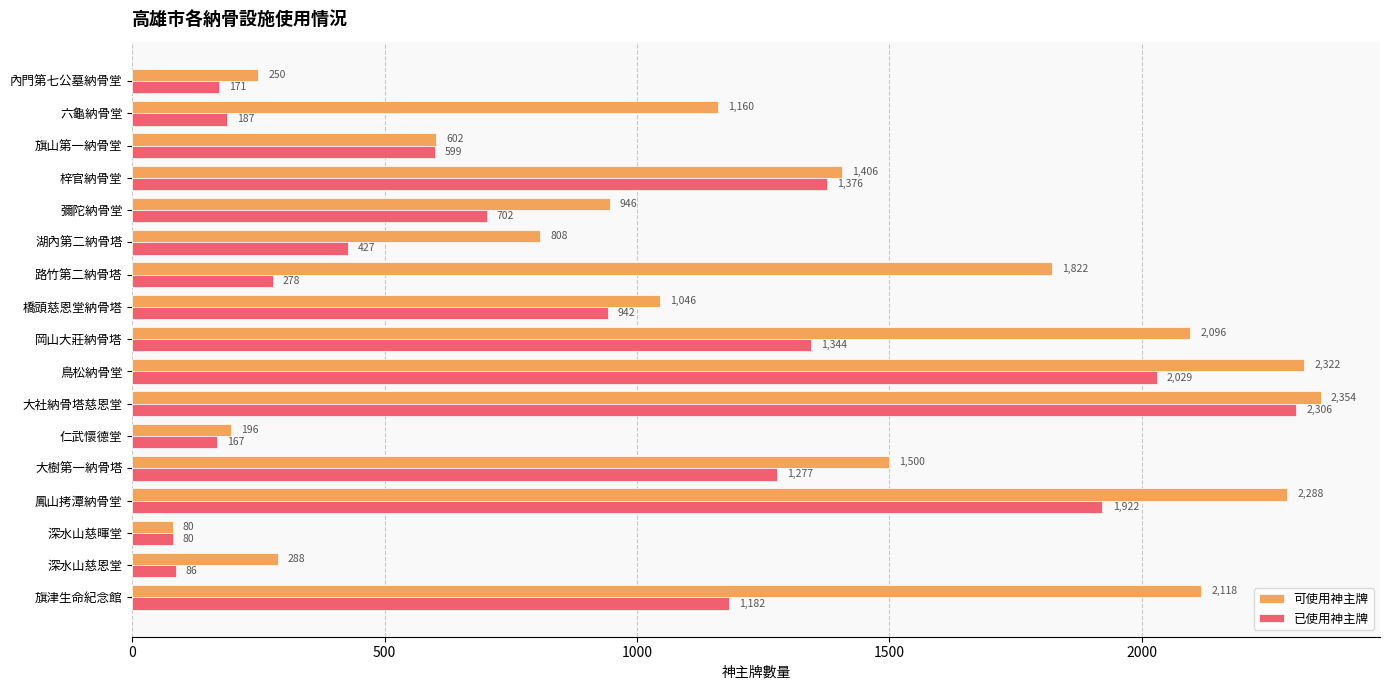

At which category is the sum across all series the highest?

大社納骨塔慈恩堂